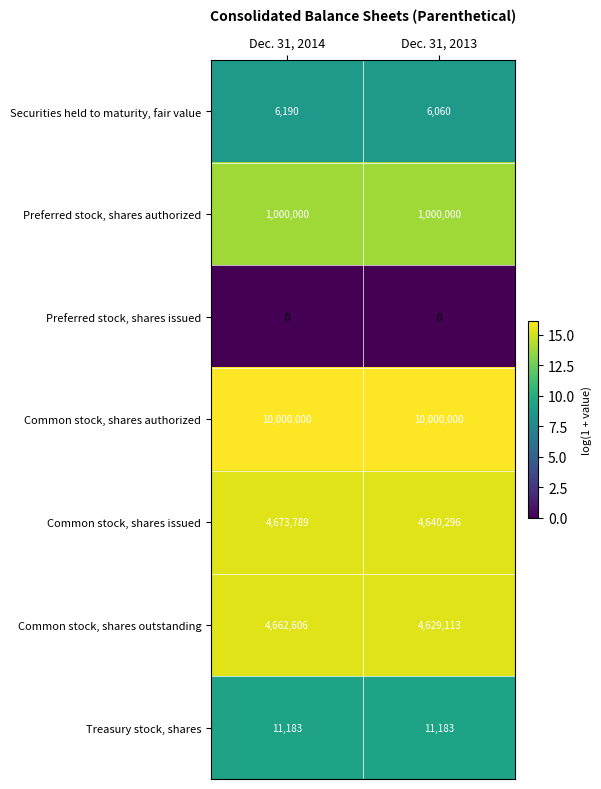

Read the Preferred stock, shares authorized value at Dec. 31, 2014.

1000000